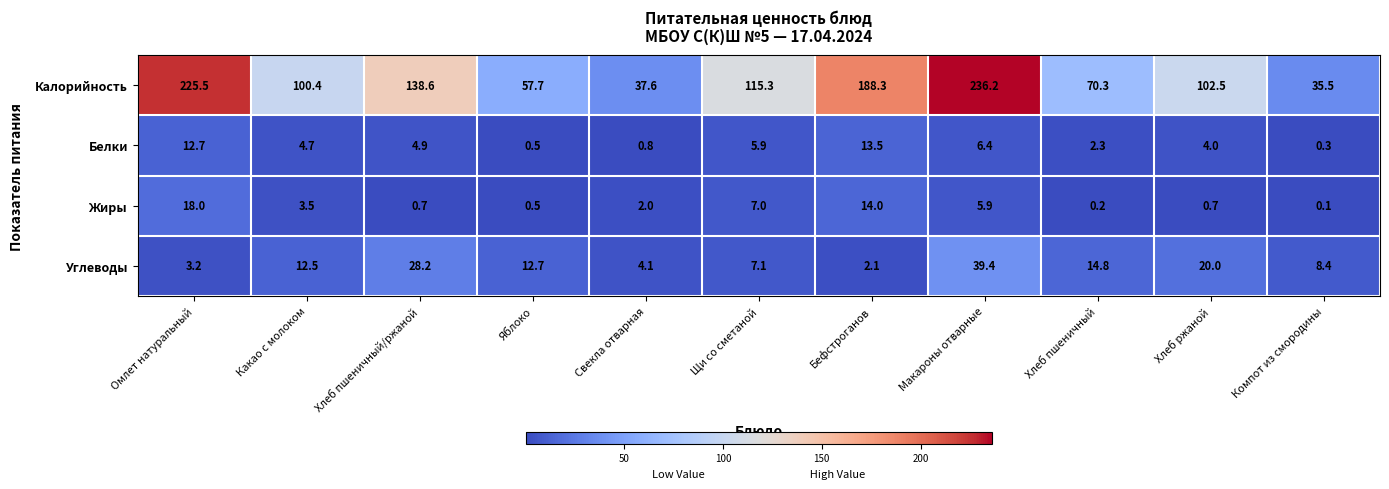

What is the difference between the Белки values at Какао с молоком and Свекла отварная?

3.9